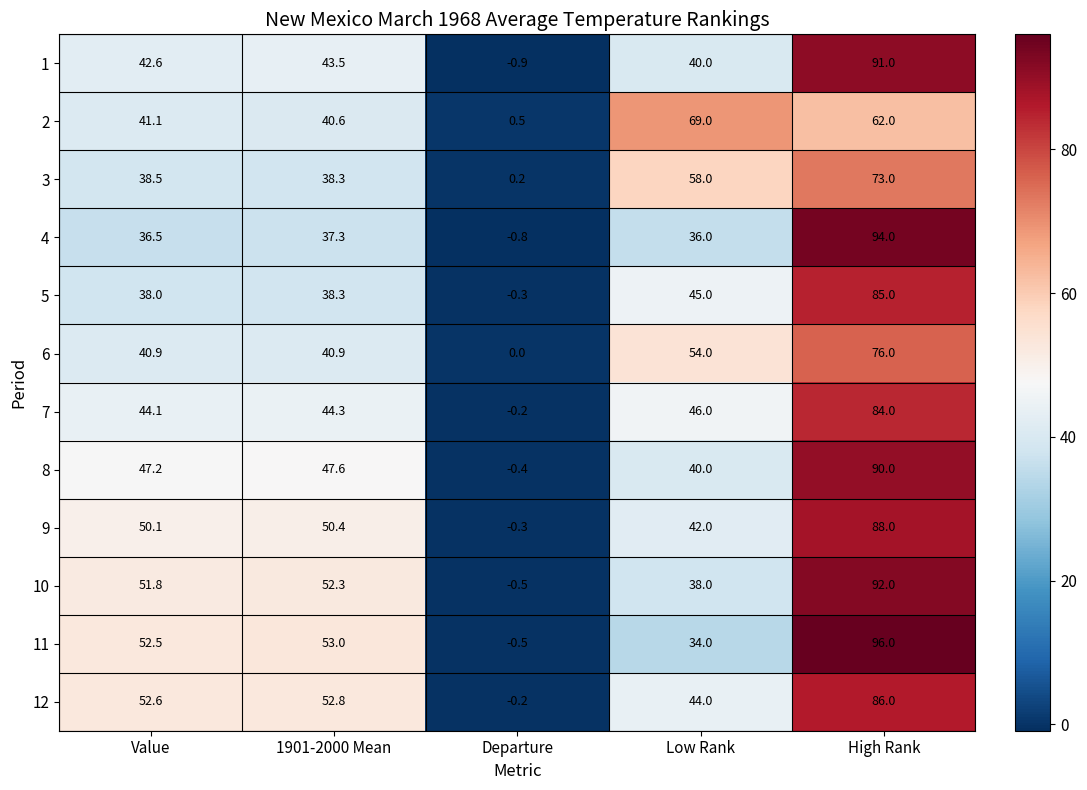

Which series has the largest total across all categories?

12